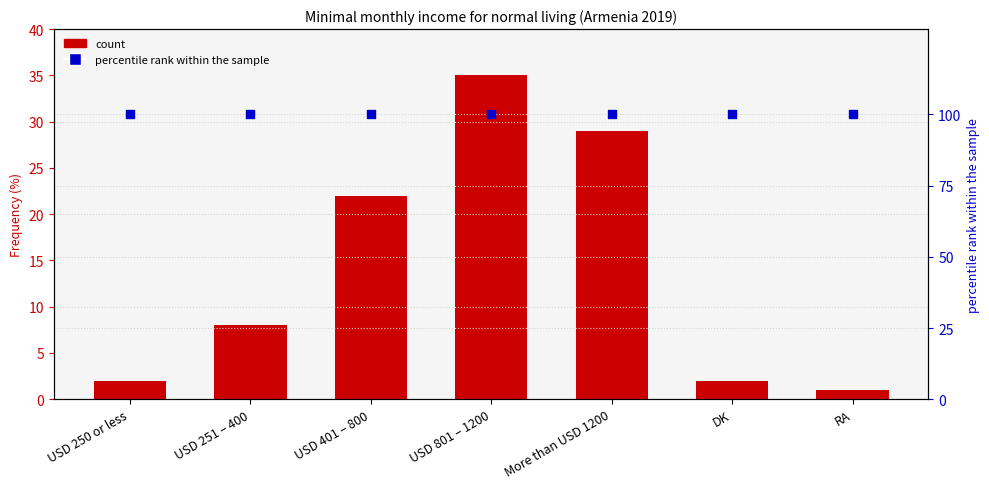

Which series has the widest spread of Y values?

Frequency (%)